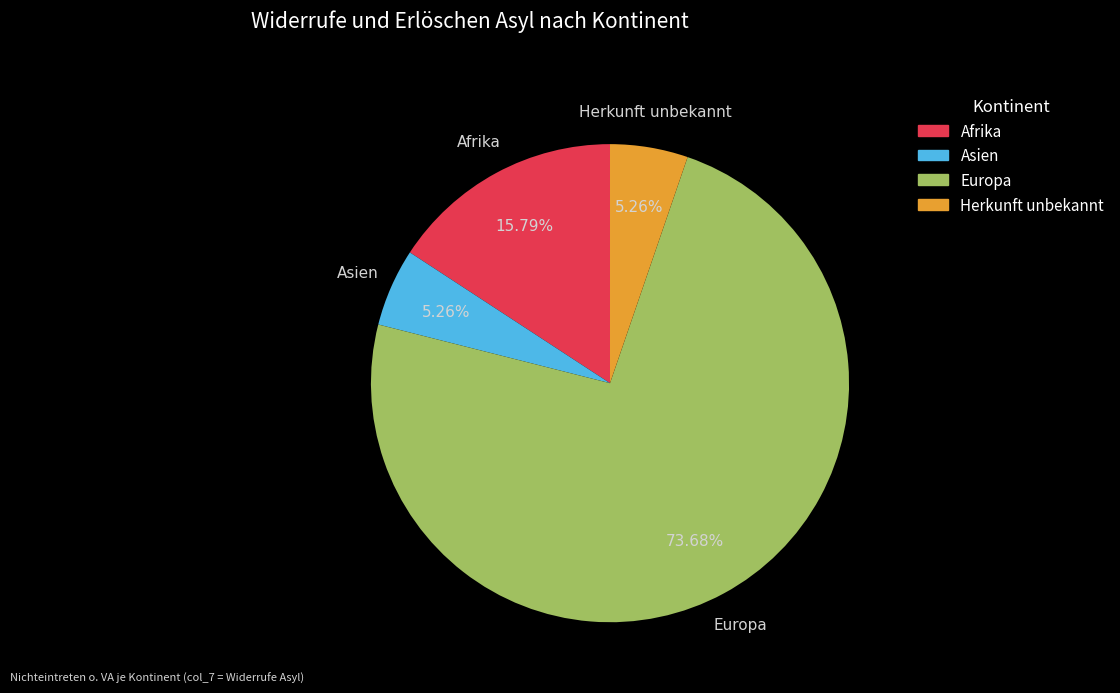

What is the ratio of the value at Afrika to the value at Herkunft unbekannt?

3.0